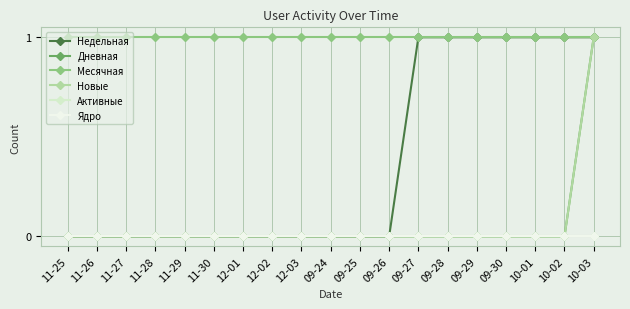

Is the value of Дневная at 10-03 greater than the value of Новые at 12-01?

Yes